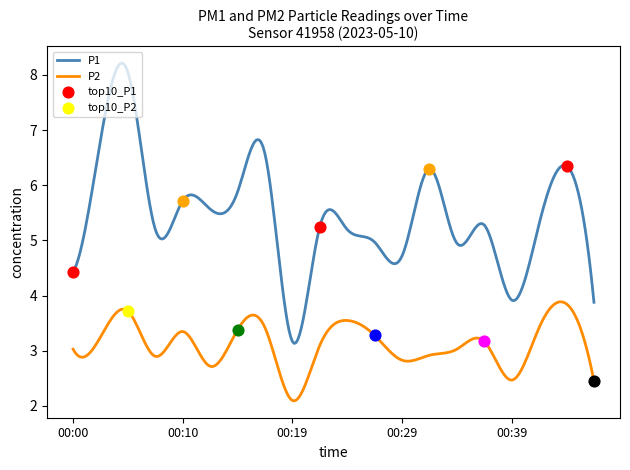

At which category is the sum across all series the highest?

00:05